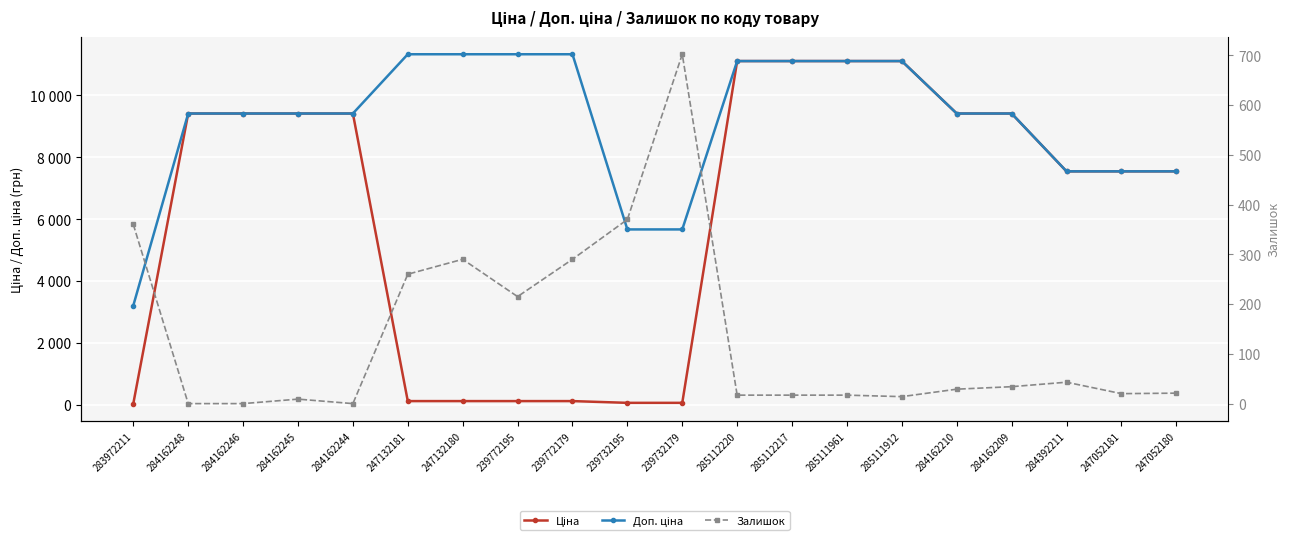

Reading left to right, list all the values displayed in this chart.

Ціна: 283972211=32.0	284162248=9416.9	284162246=9416.9	284162245=9416.9	284162244=9416.9	247132181=113.3	247132180=113.3	239772195=113.3	239772179=113.3	239732195=56.7	239732179=56.7	285112220=11113.6	285112217=11113.6	285111961=11113.6	285111912=11113.6	284162210=9416.9	284162209=9416.9	284392211=7545.9	247052181=7545.9	247052180=7545.9
Доп. ціна: 283972211=3205.0	284162248=9416.9	284162246=9416.9	284162245=9416.9	284162244=9416.9	247132181=11334.0	247132180=11334.0	239772195=11334.0	239772179=11334.0	239732195=5667.0	239732179=5667.0	285112220=11113.6	285112217=11113.6	285111961=11113.6	285111912=11113.6	284162210=9416.9	284162209=9416.9	284392211=7545.9	247052181=7545.9	247052180=7545.9
Залишок: 283972211=360.0	284162248=0.0	284162246=0.0	284162245=9.0	284162244=0.0	247132181=260.0	247132180=290.0	239772195=215.0	239772179=290.0	239732195=370.0	239732179=702.0	285112220=17.0	285112217=17.0	285111961=17.0	285111912=14.0	284162210=29.0	284162209=34.0	284392211=43.0	247052181=20.0	247052180=21.0